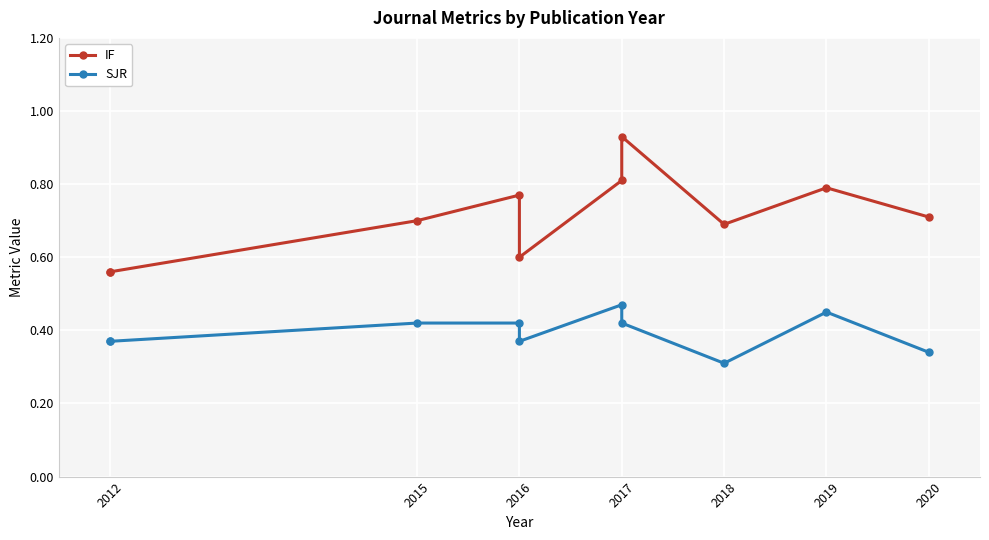

What position from the left is 2020?

7